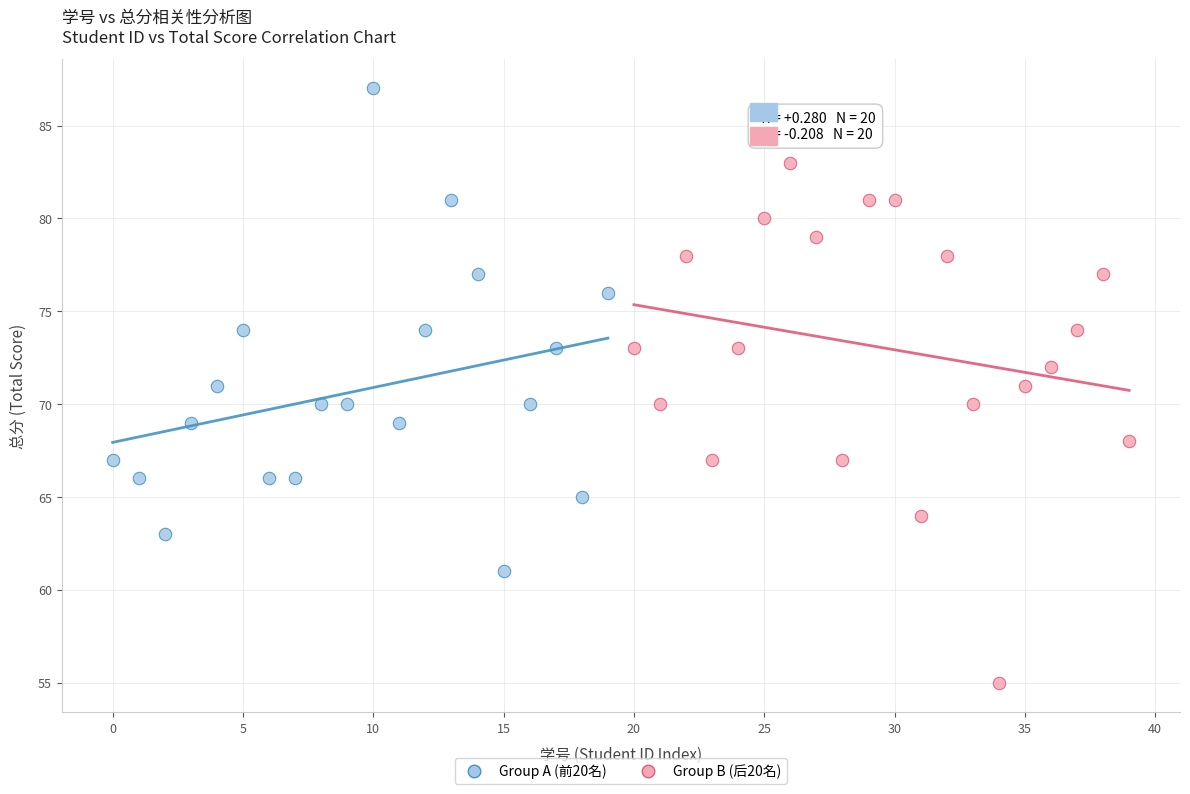

Which series reaches the minimum Y coordinate?

Group B (后20名)